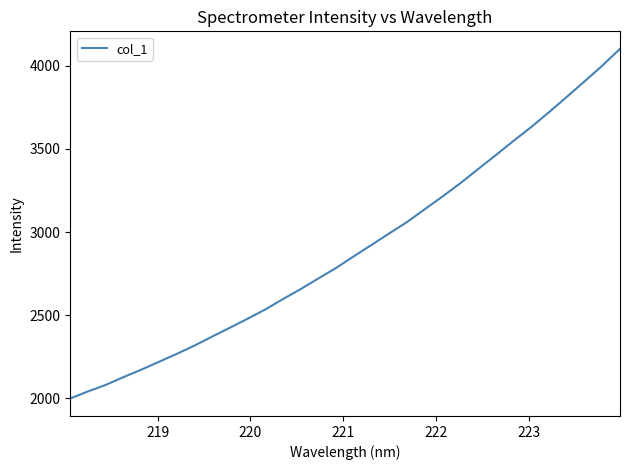

How many series are shown in this chart?

1